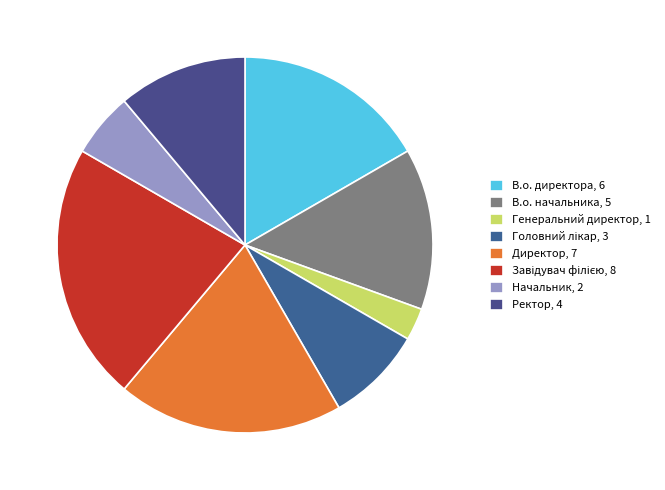

How many segments does this pie chart have?

8